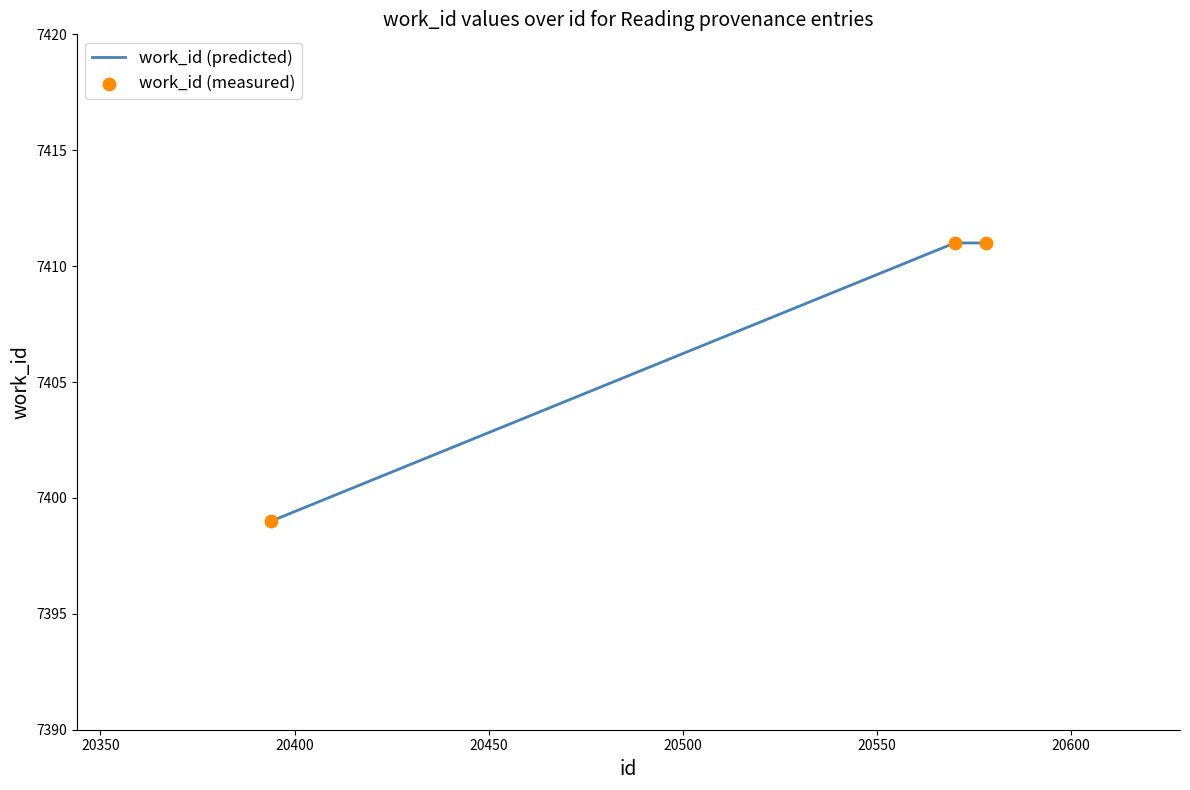

What is the sum of all values?

22221